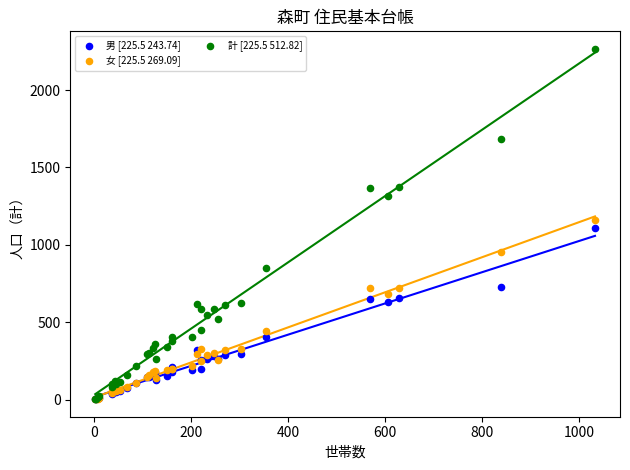

What are all the series names shown in the legend?

男 [225.5 243.74], 女 [225.5 269.09], 計 [225.5 512.82]